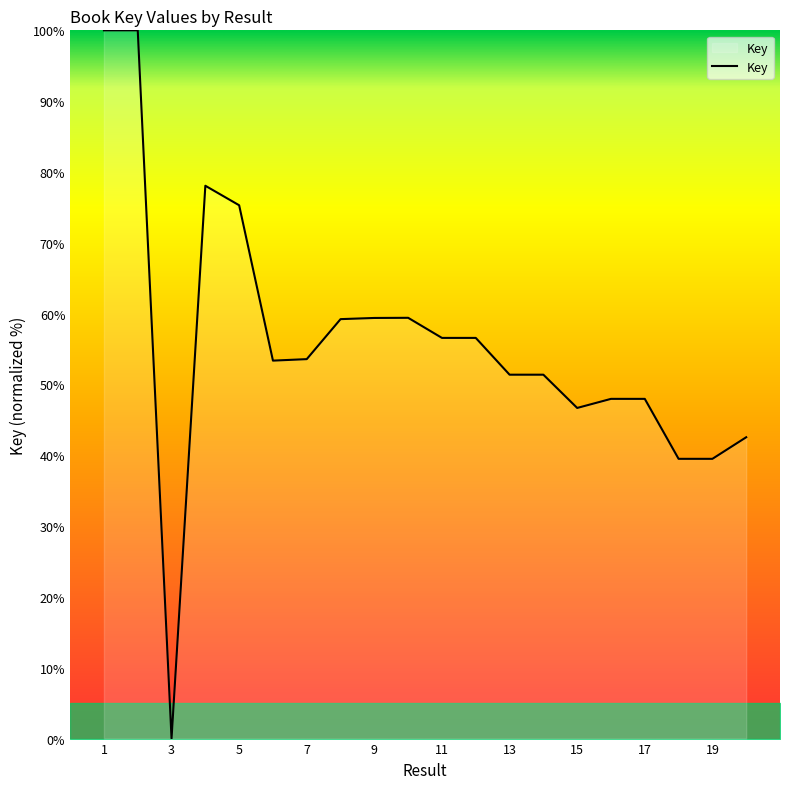

Reading left to right, extract all data points from this chart.

1=100.0	2=100.0	3=0.0	4=78.1	5=75.3	6=53.4	7=53.6	8=59.2	9=59.4	10=59.4	11=56.6	12=56.6	13=51.4	14=51.4	15=46.7	16=48.0	17=48.0	18=39.5	19=39.5	20=42.5